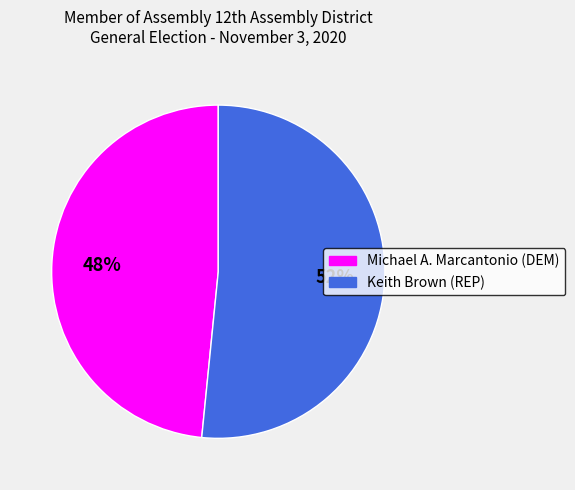

To the nearest percent, what is the combined percentage of Keith Brown (REP) and Michael A. Marcantonio (DEM)?

100%